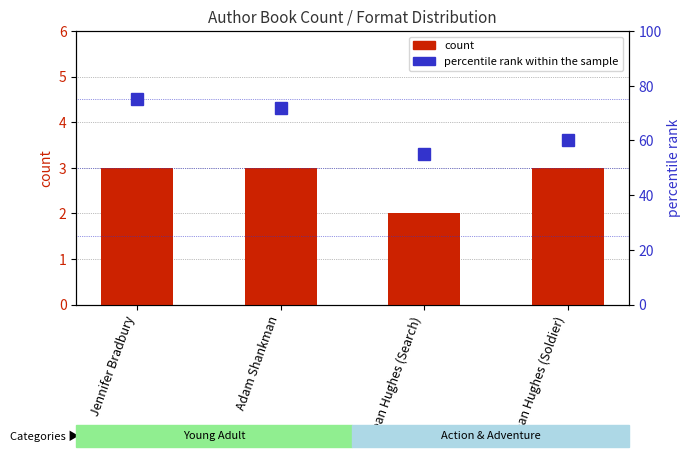

Which series has the largest range (max minus min)?

percentile rank within the sample